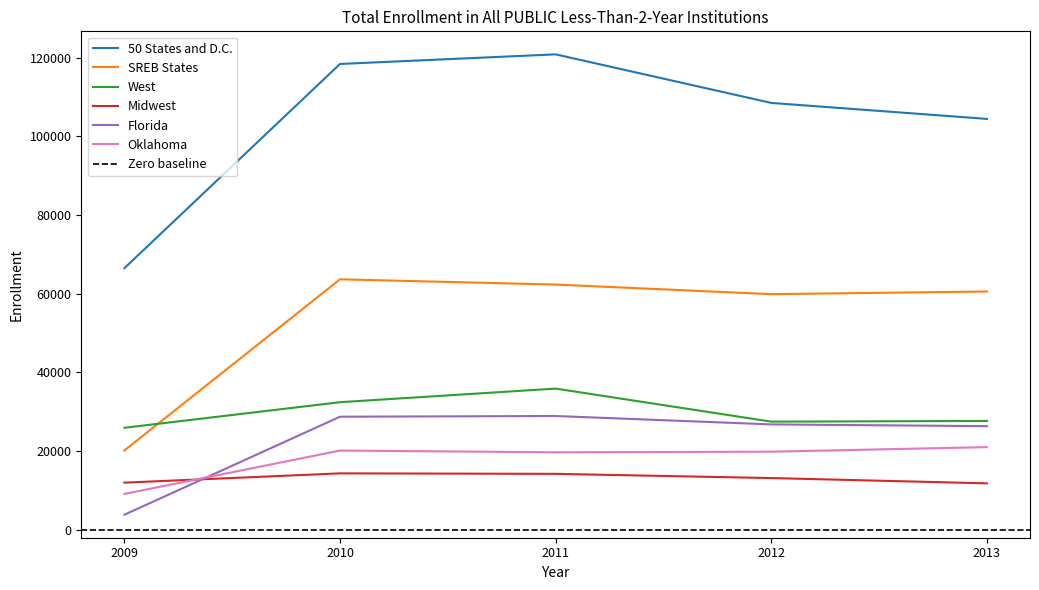

True or false: Oklahoma and 50 States and D.C. cross at least once.

False